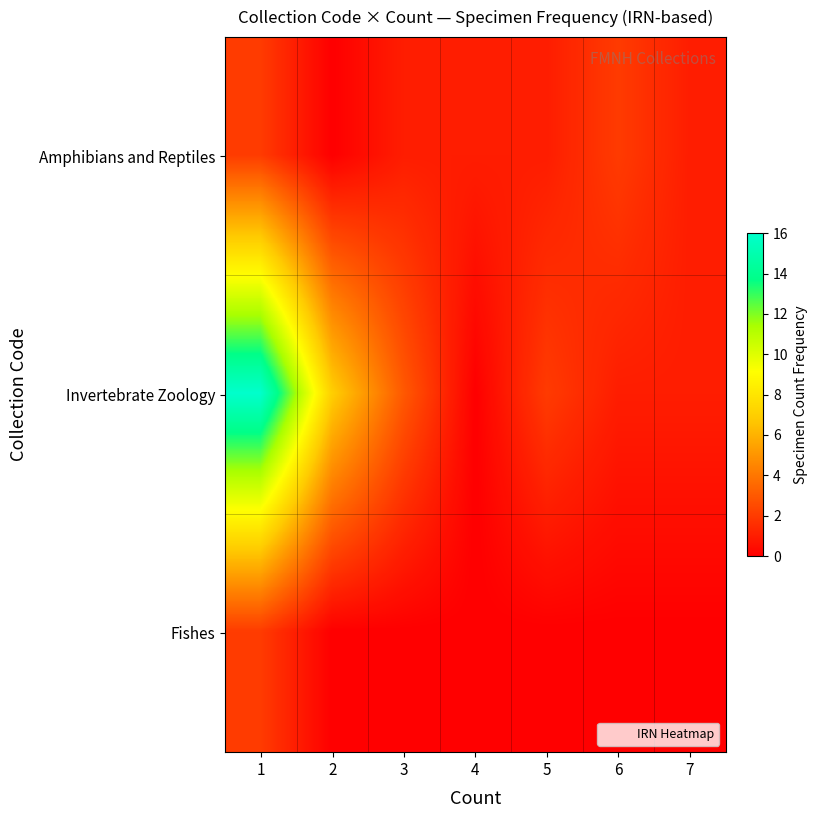

Reading right to left, extract all data points from this chart.

Amphibians and Reptiles: 7=1	6=2	5=1	4=1	3=1	2=0	1=2
Invertebrate Zoology: 7=1	6=1	5=2	4=0	3=3	2=7	1=16
Fishes: 7=0	6=0	5=0	4=0	3=0	2=0	1=2